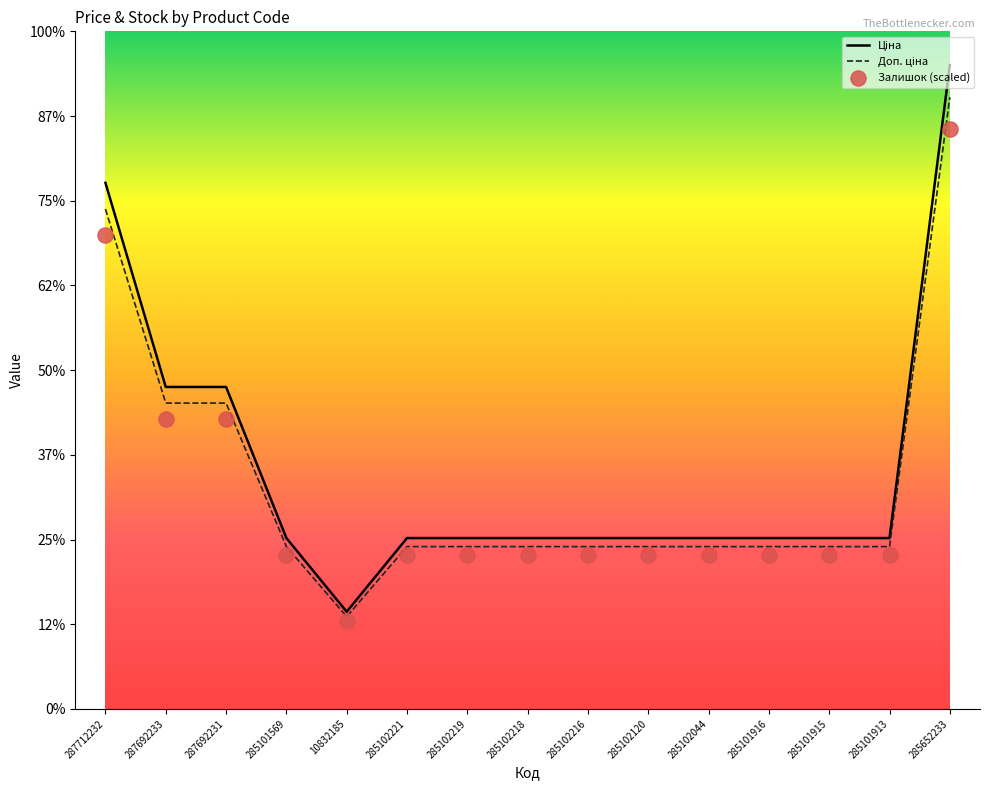

Is the value of Доп. ціна at 10832185 greater than the value of Ціна at 285102120?

No